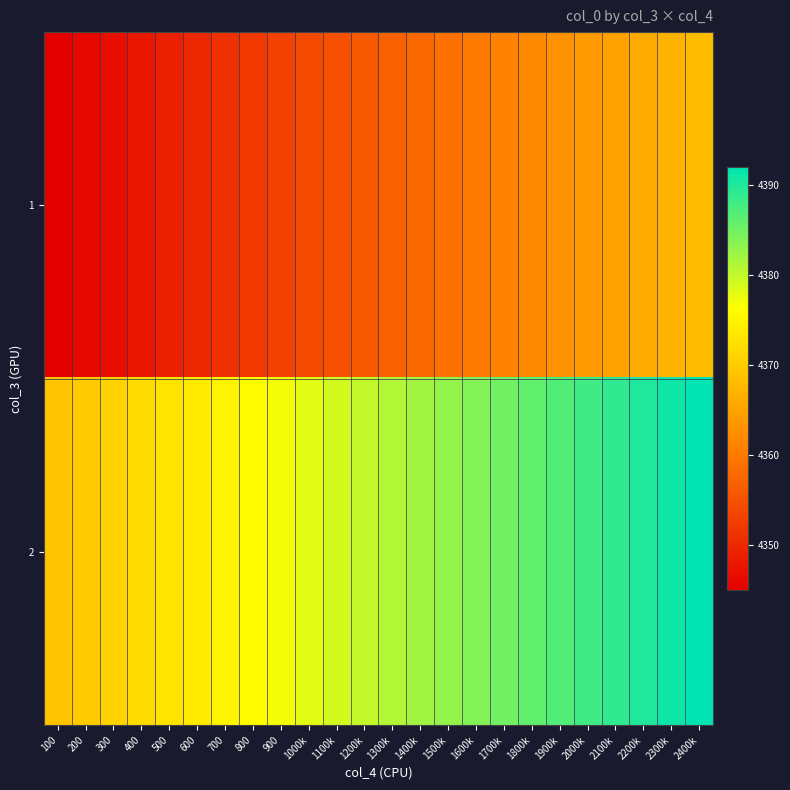

What is the difference between the highest and lowest values at 1100k?

24